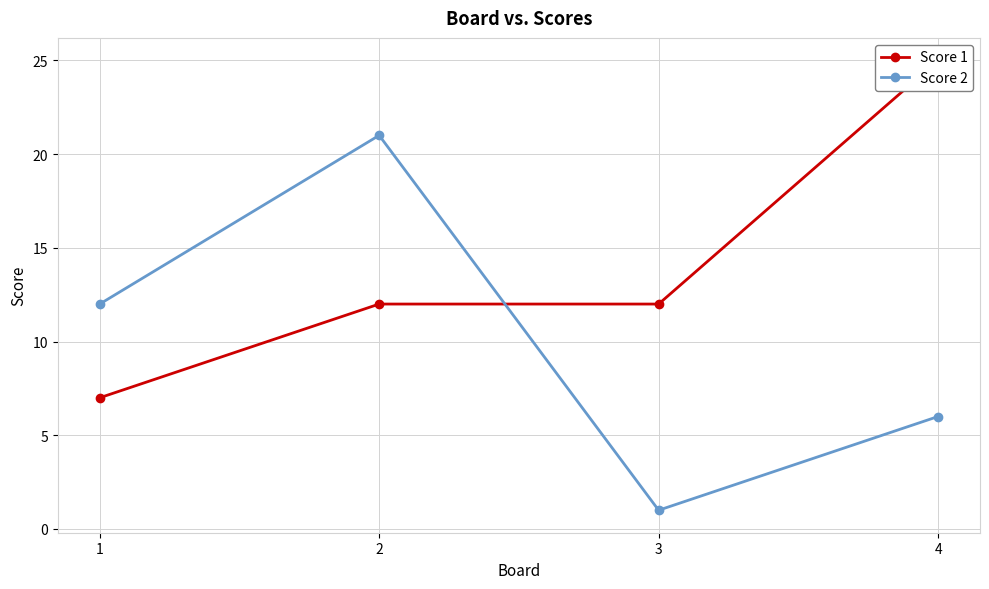

Which series has the largest total across all categories?

Score 1